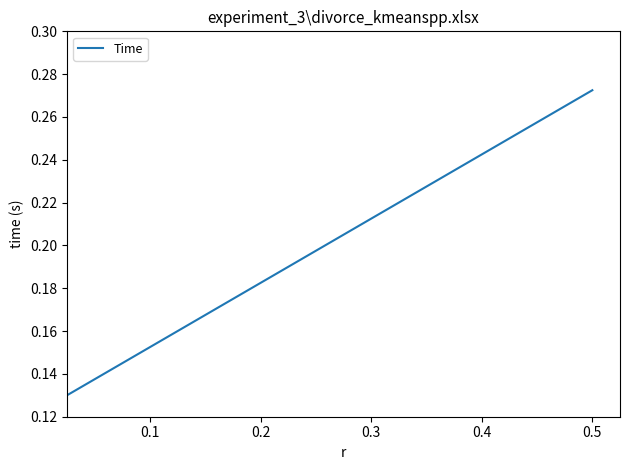

What is the average value?

0.2